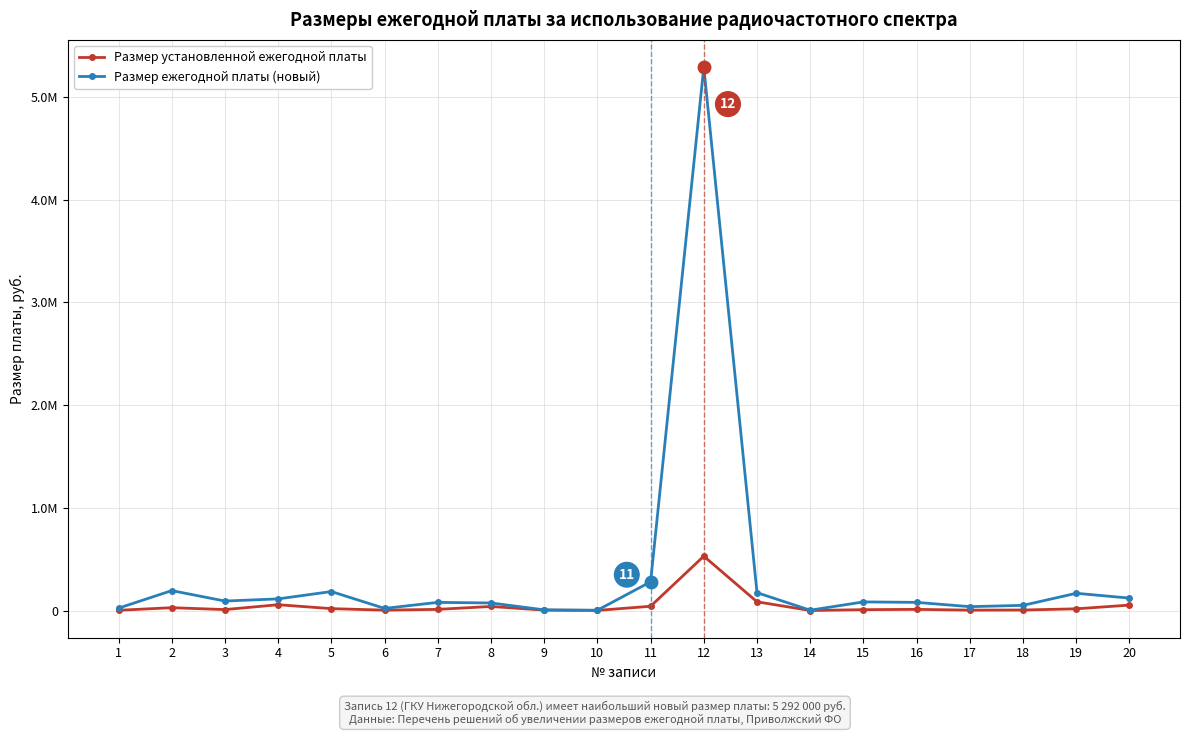

At which category is the sum across all series the highest?

12